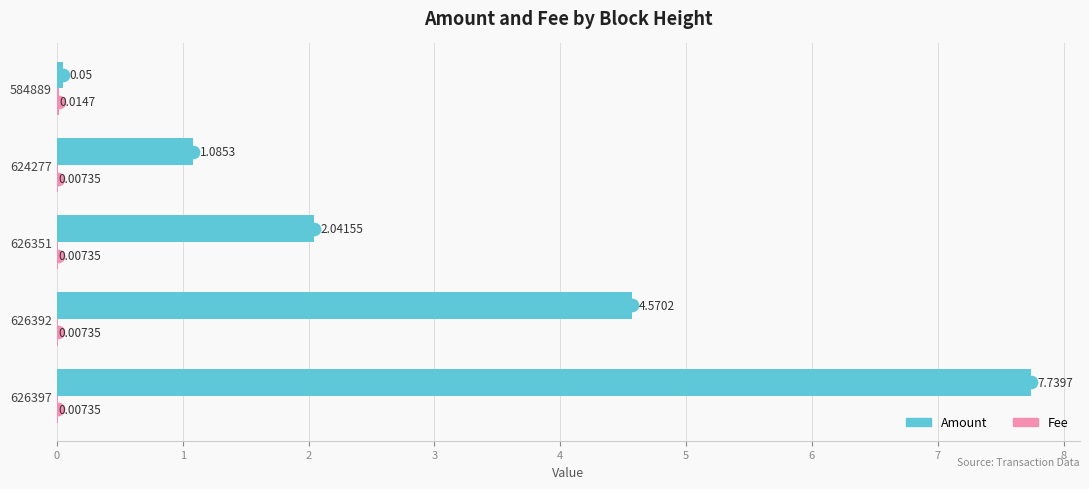

Which series has the largest total across all categories?

Amount